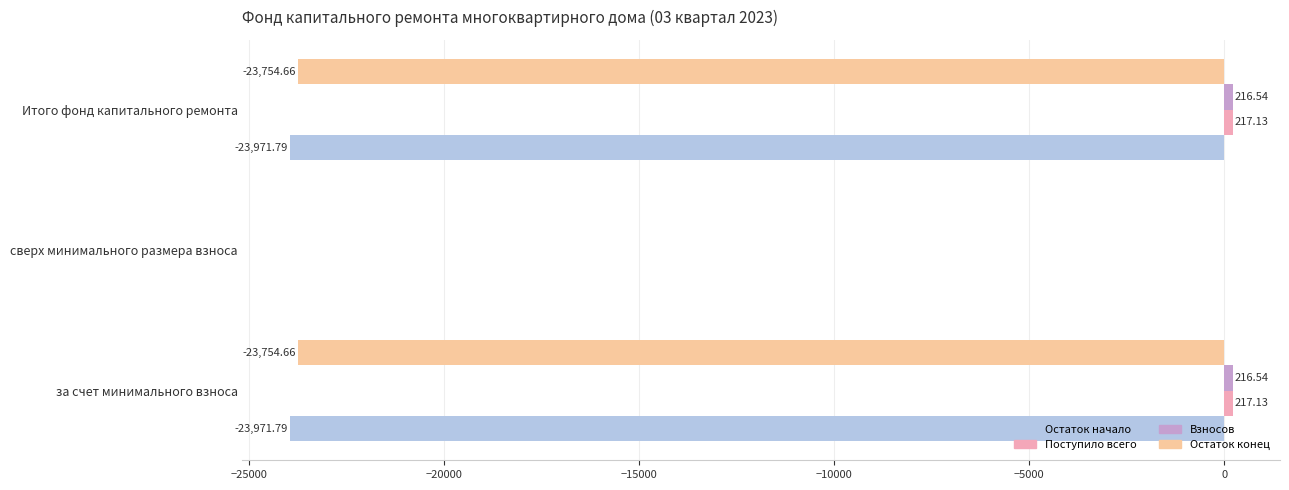

How many data points does each series have?

3